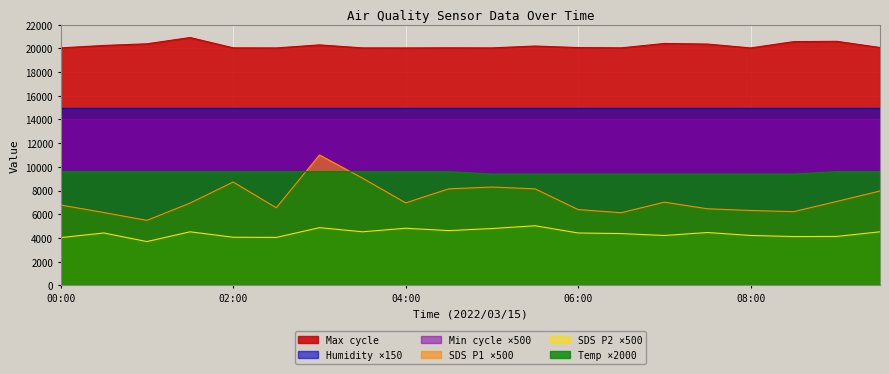

Which category has the highest value in the SDS_P1 series?

03:00